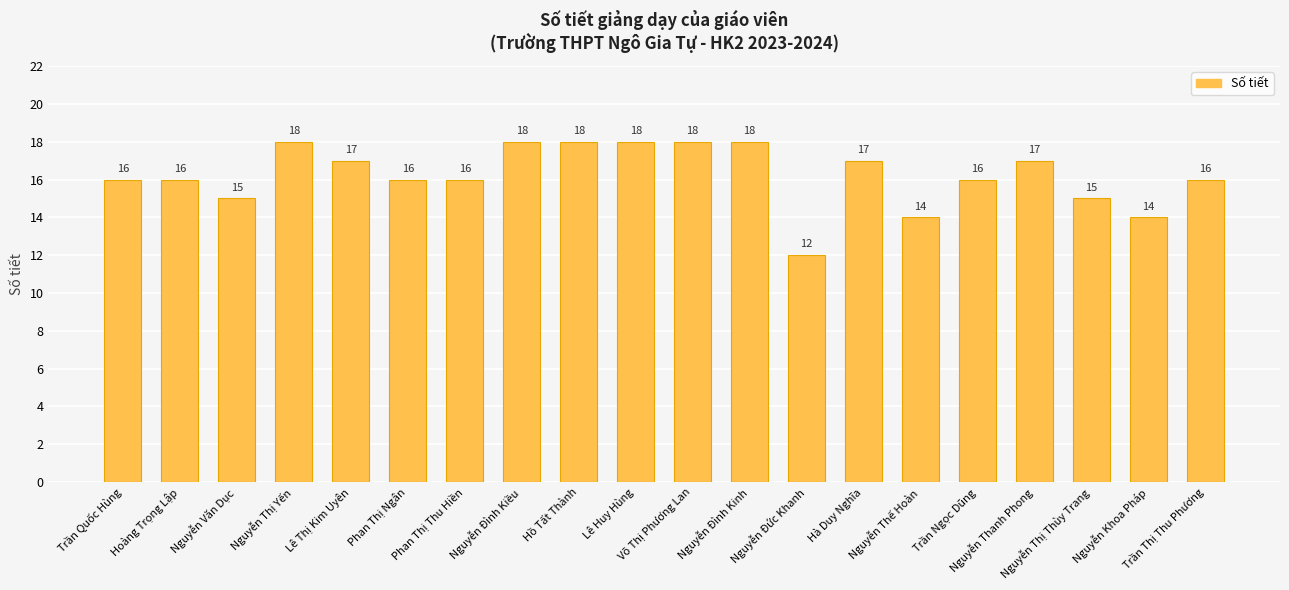

What is the label of the 12th bar from the right?

Hồ Tất Thành